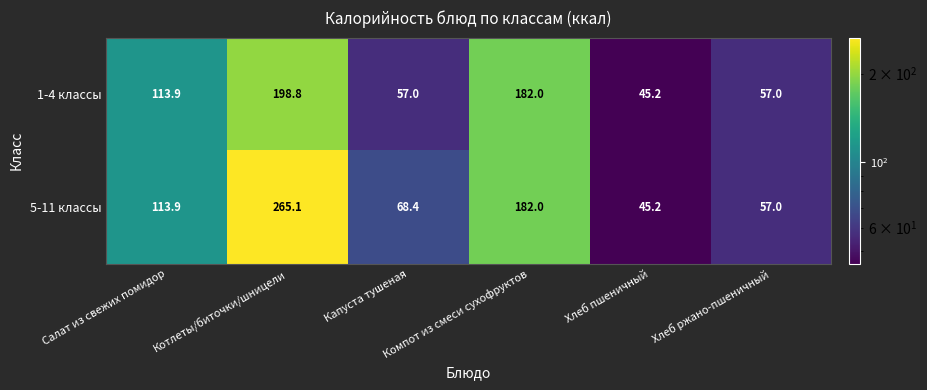

Which series has the largest range (max minus min)?

5-11 классы